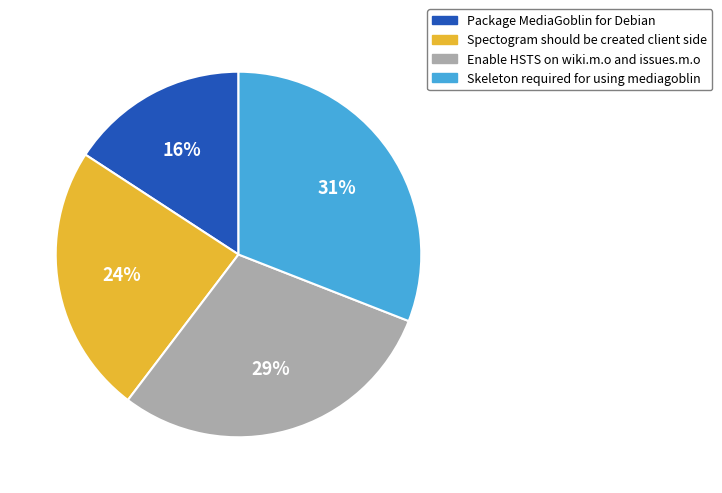

Between Enable HSTS on wiki.m.o and issues.m.o and Spectogram should be created client side, which is larger?

Enable HSTS on wiki.m.o and issues.m.o